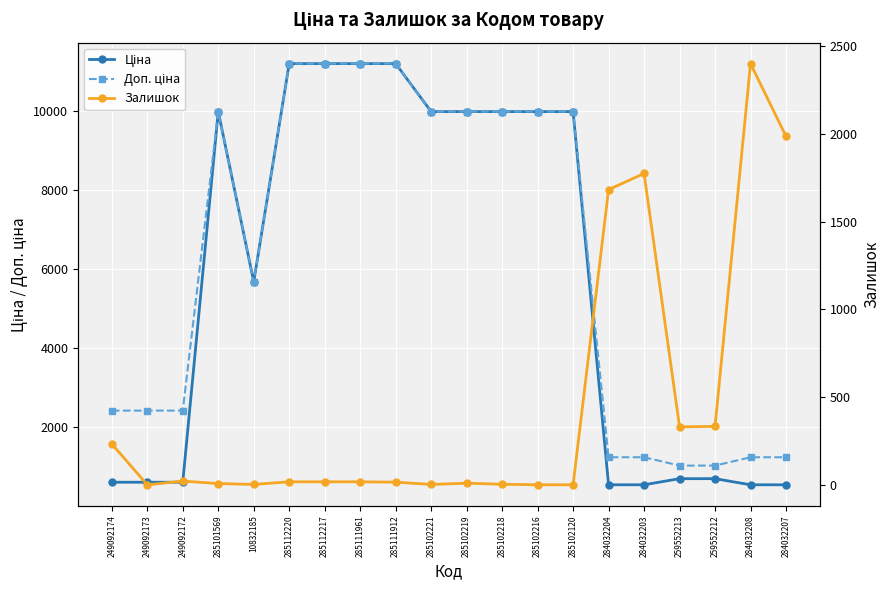

Rank the categories by Залишок value from highest to lowest.

284032208, 284032207, 284032203, 284032204, 259552212, 259552213, 249092174, 249092172, 285112220, 285112217, 285111961, 285111912, 285102219, 285101569, 285102218, 10832185, 285102221, 249092173, 285102216, 285102120